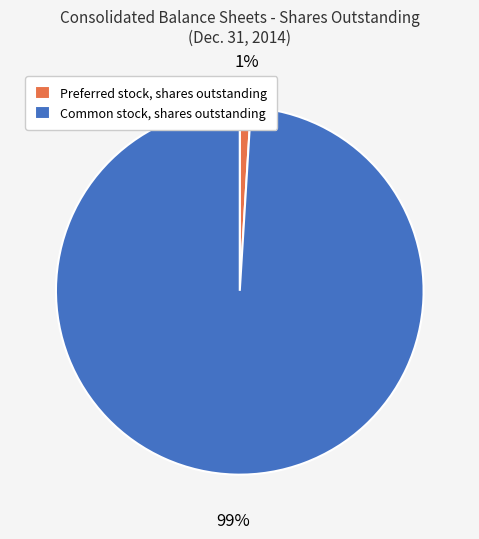

The Preferred stock, shares outstanding slice represents 1% of the pie. True or false?

True